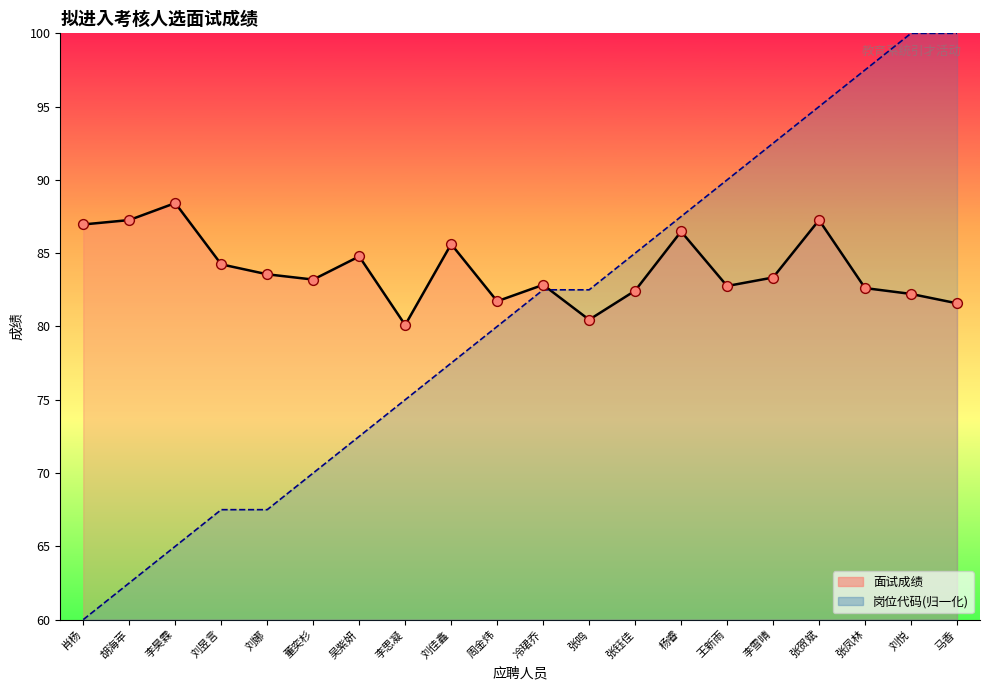

What is the total value across all series at 杨睿?

174.0